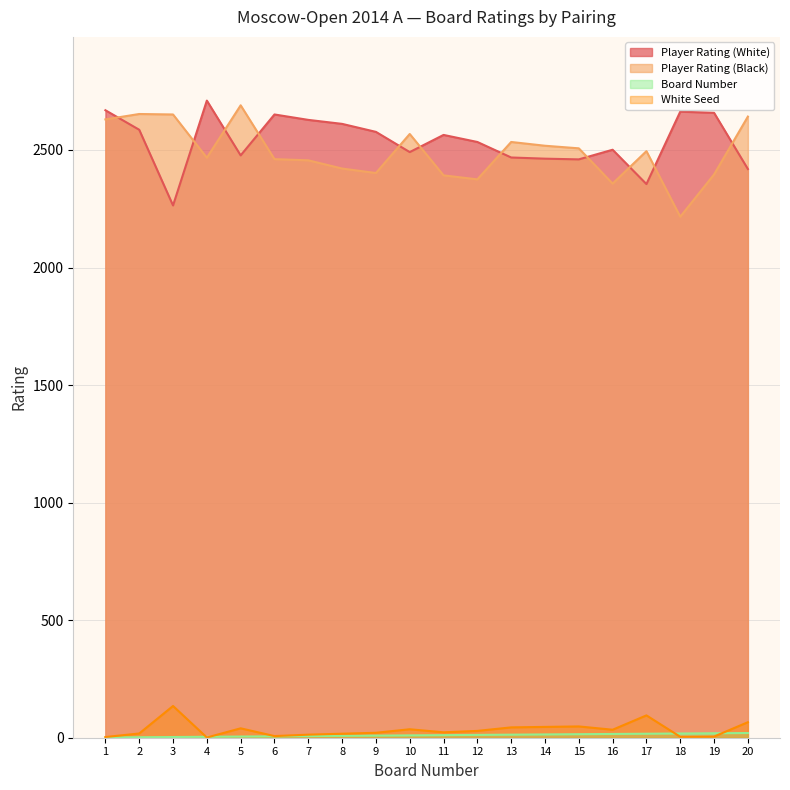

What is the average value of the Player Rating (White) series?

2537